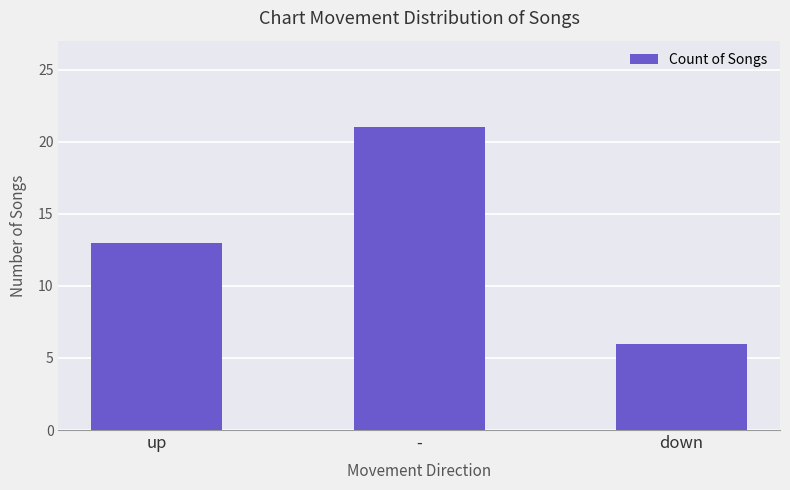

What is the ratio of the value at - to the value at up?

1.6